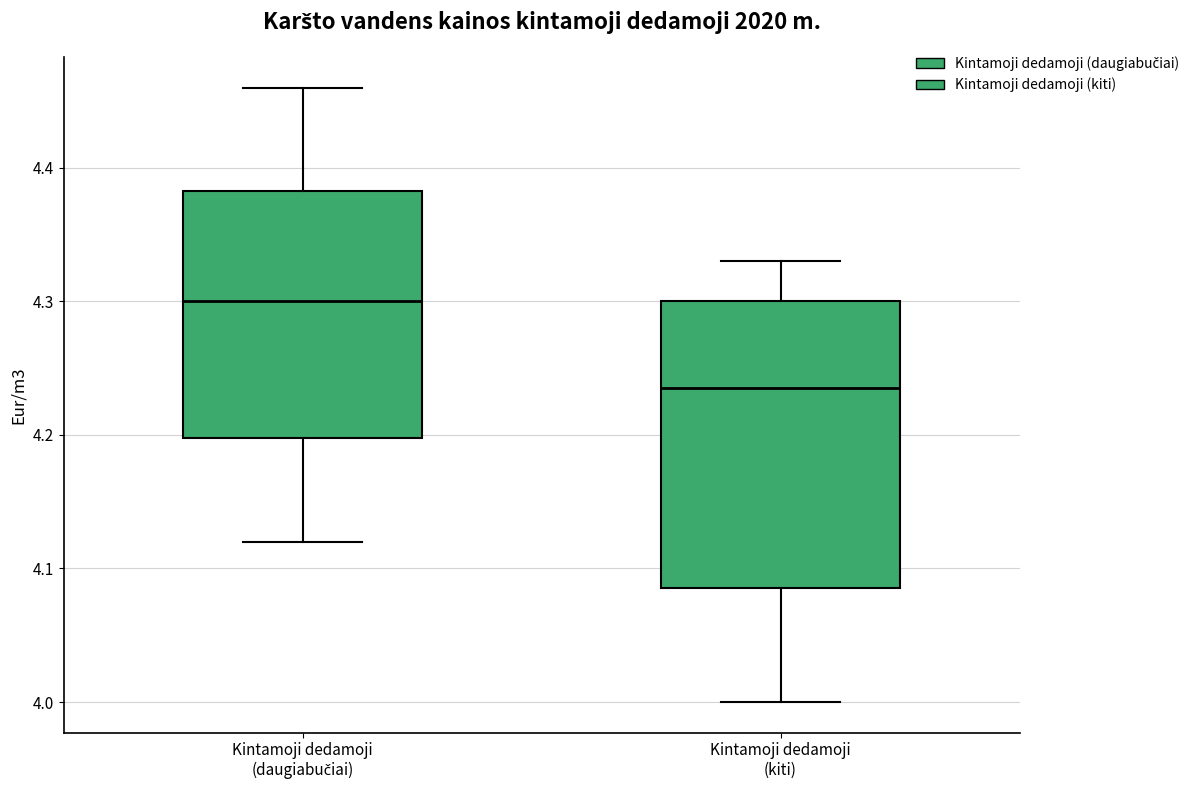

Reading left to right, transcribe this box plot: for each box, give where its median line is, the range the box spans, and where its two whiskers end, as read against the y-axis. The values are not printed on the chart, so give them approximately, as read against the axis.

Kintamoji dedamoji (daugiabučiai): median 4.30, box 4.20 to 4.38, whiskers 4.12 to 4.46
Kintamoji dedamoji (kiti): median 4.24, box 4.09 to 4.30, whiskers 4.00 to 4.33